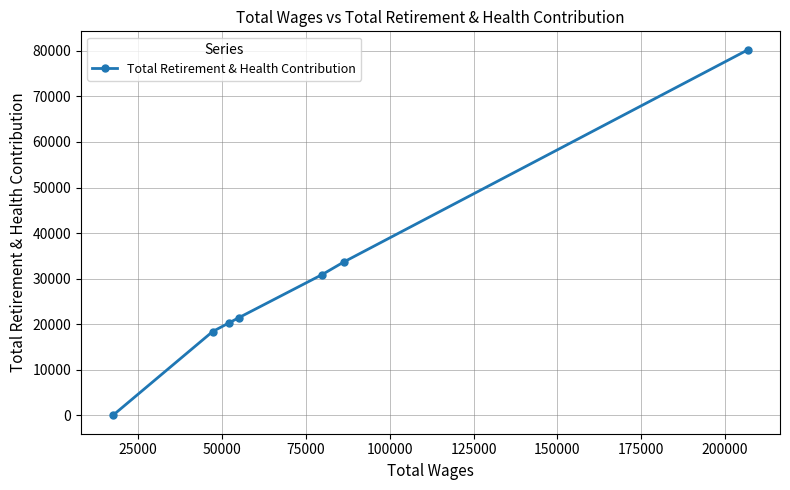

How many series are shown in this chart?

1